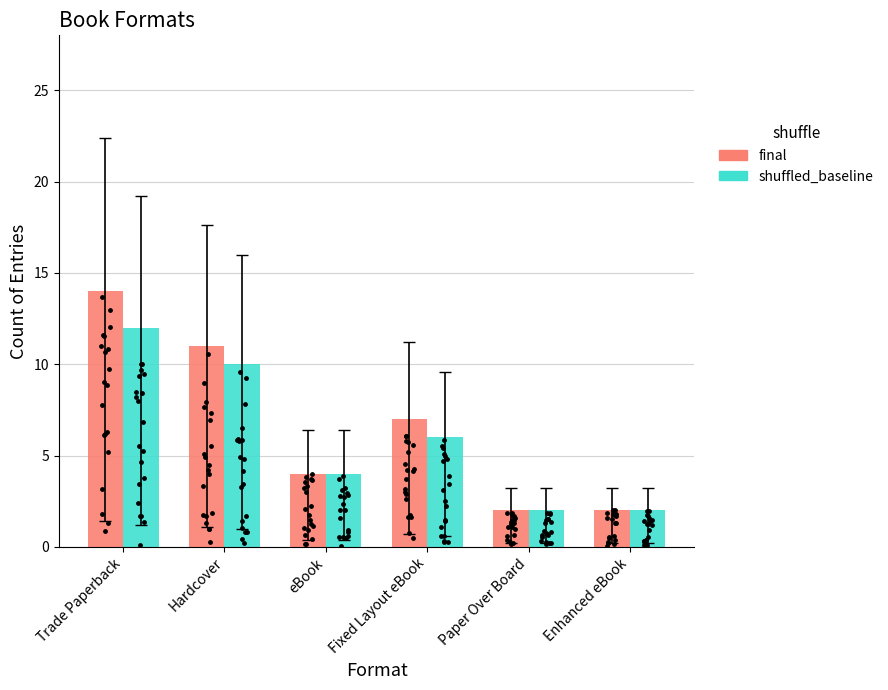

Which series has the widest spread of Y values?

final